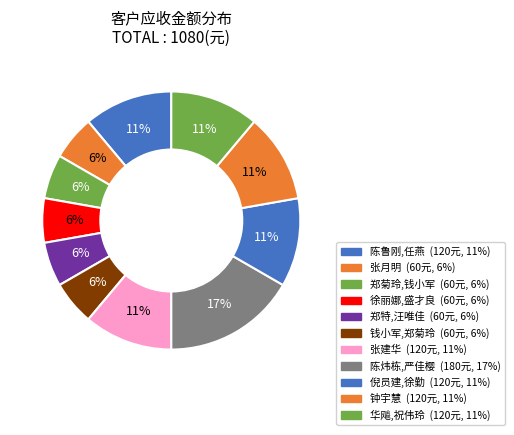

Is it true that 陈鲁刚,任燕 is 11% of the pie?

True